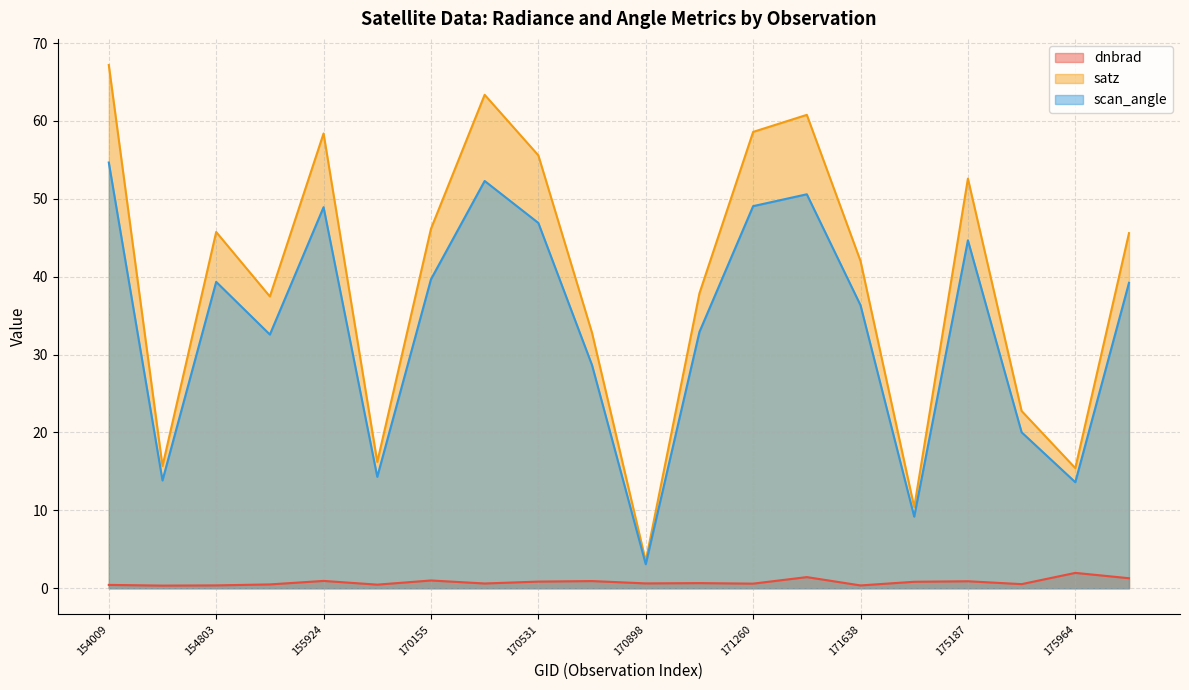

Which series has the widest spread of values?

satz